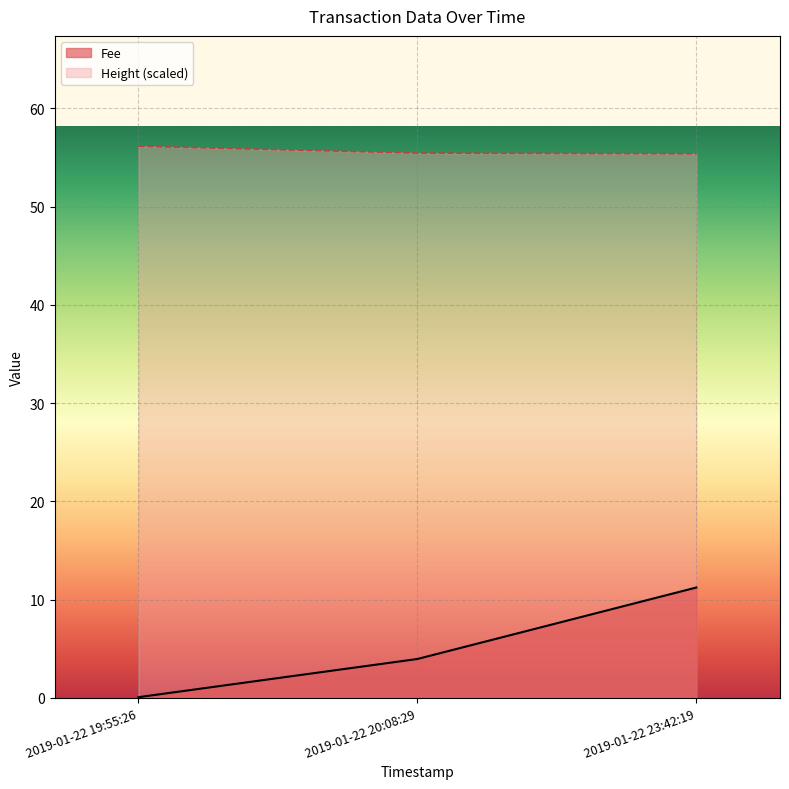

What is the minimum value for Fee?

0.1